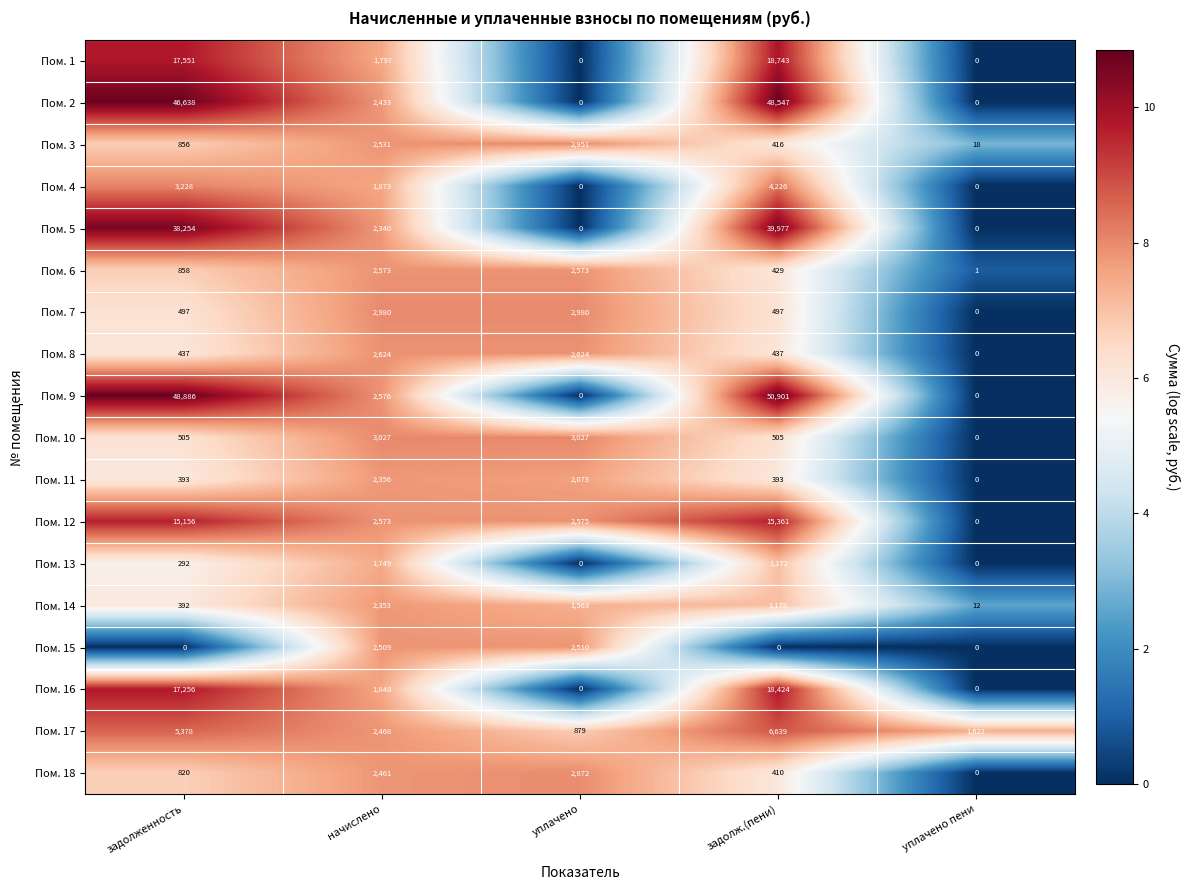

At how many categories does at least one series exceed 0?

5